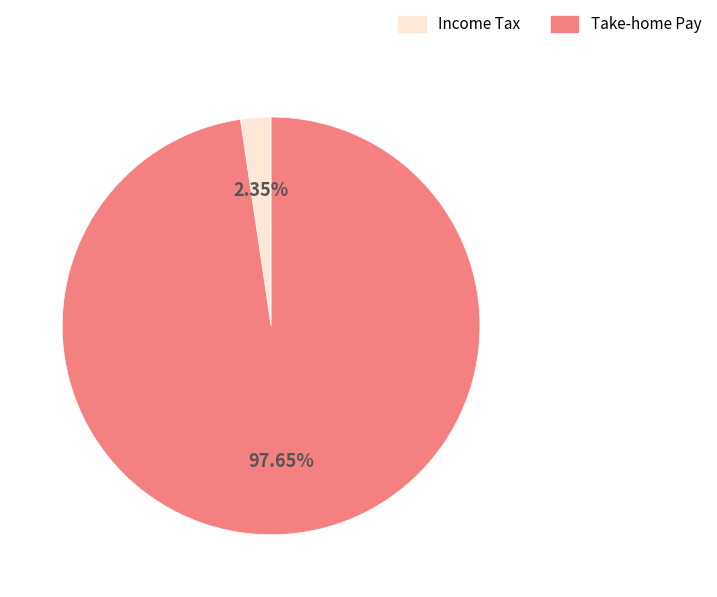

How many segments does this pie chart have?

2